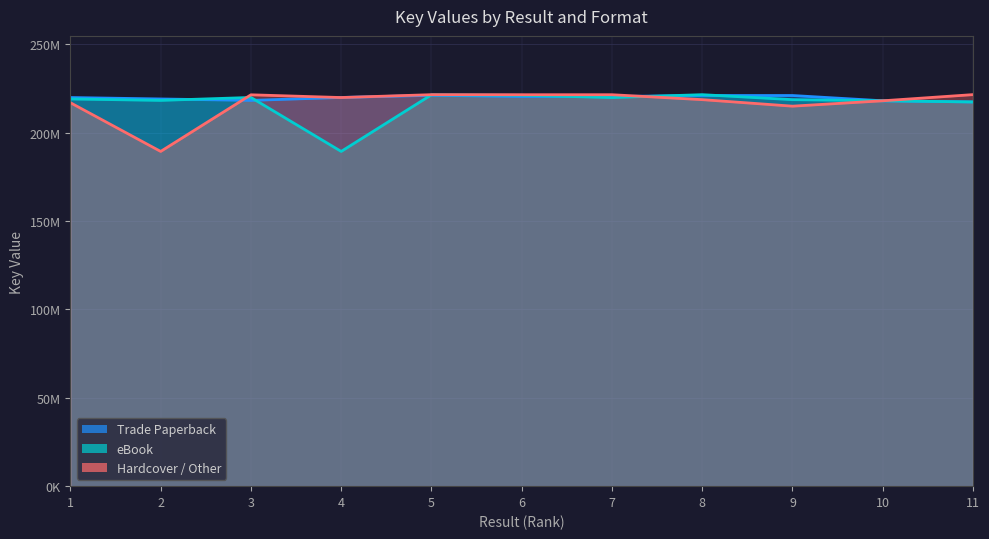

At which category does the chart reach its minimum across all series?

4